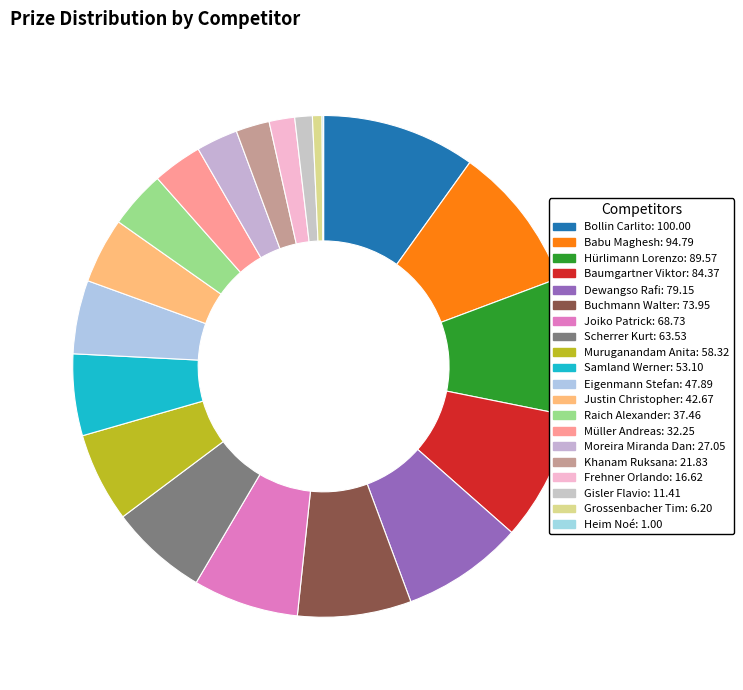

To the nearest percent, what portion does Buchmann Walter represent?

7%